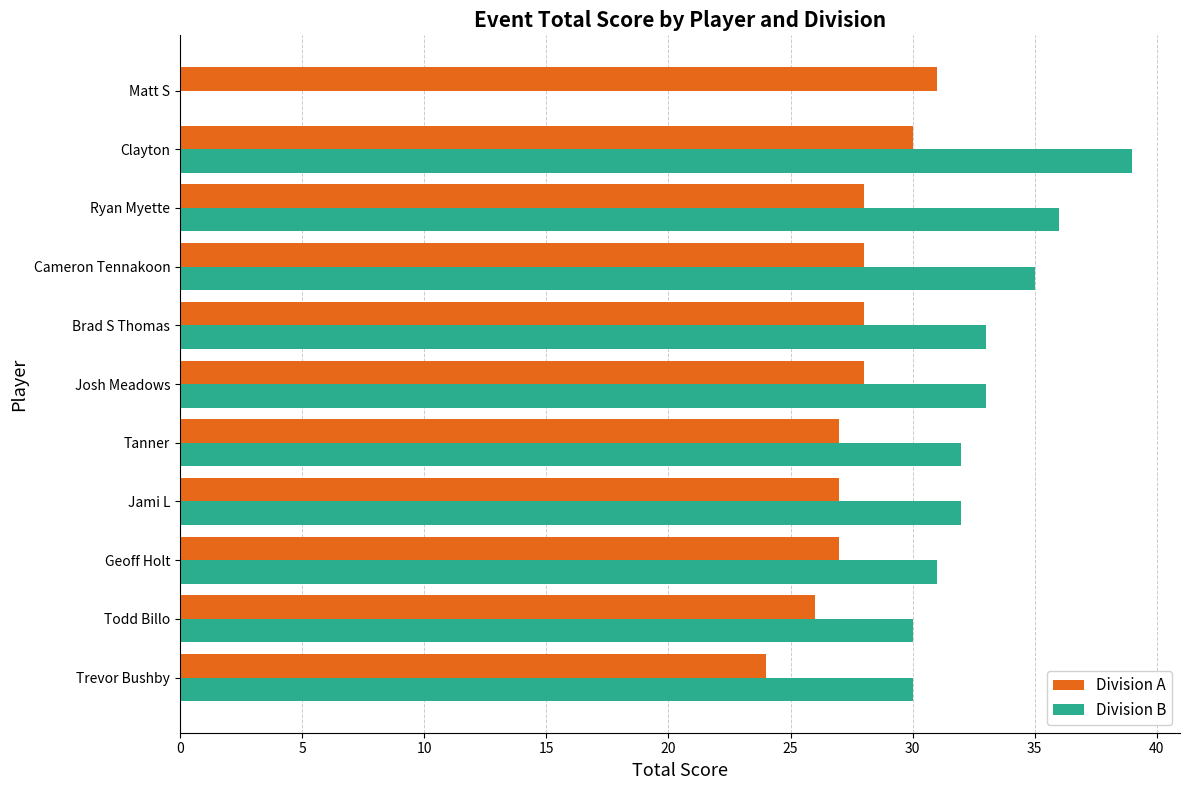

Read the Division A value at Tanner.

27